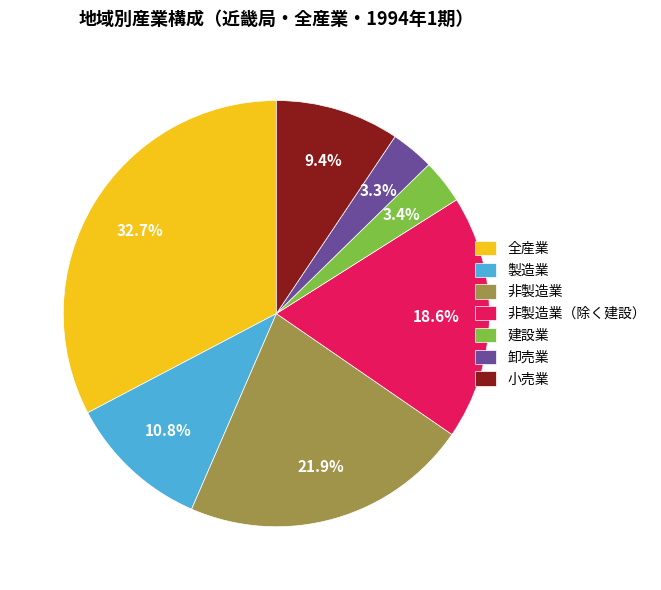

Which slice is the largest?

全産業